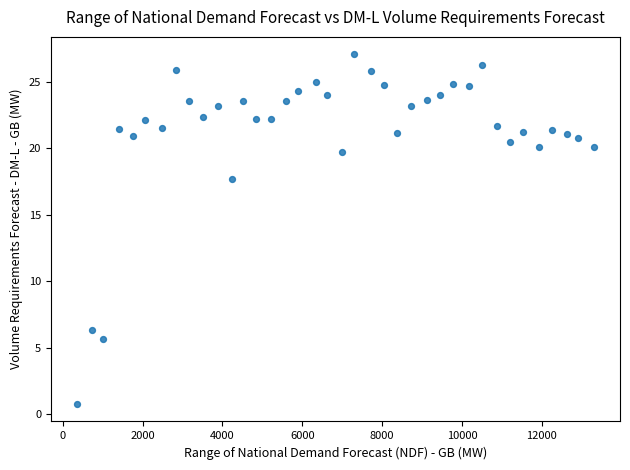

What Y value in the scatter plot is closest to 13?

17.7